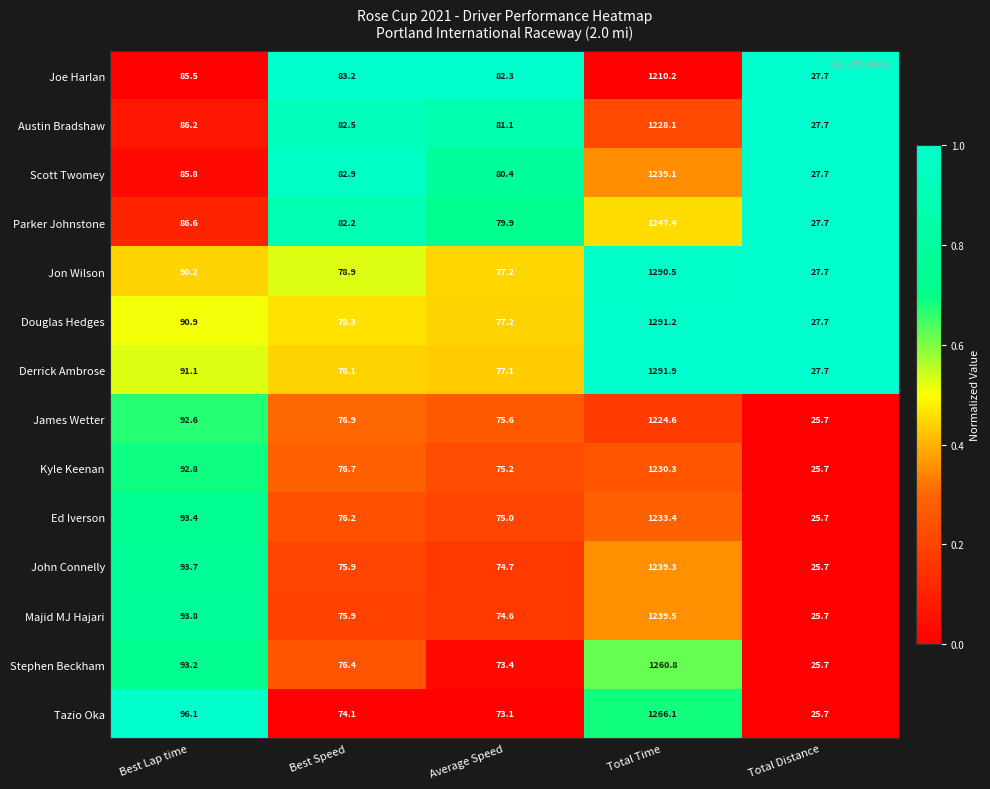

At Best Lap time, list the series in order from smallest to largest.

Joe Harlan, Scott Twomey, Austin Bradshaw, Parker Johnstone, Jon Wilson, Douglas Hedges, Derrick Ambrose, James Wetter, Kyle Keenan, Stephen Beckham, Ed Iverson, John Connelly, Majid MJ Hajari, Tazio Oka